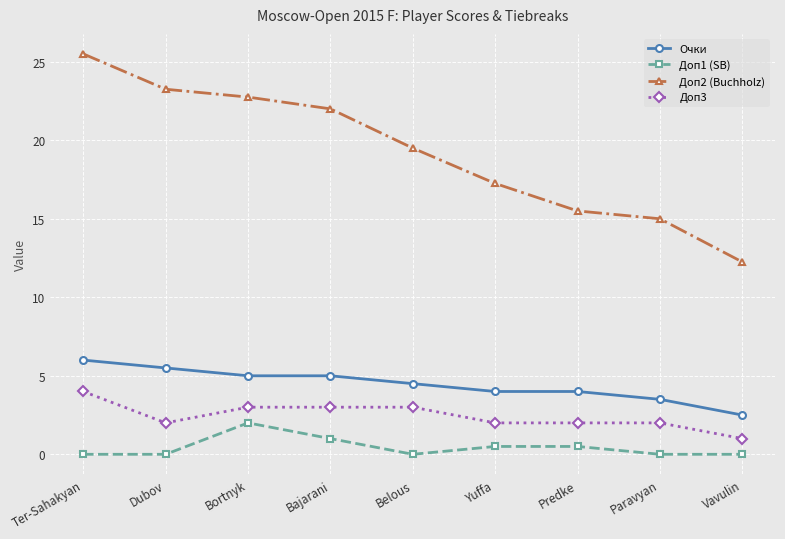

The Доп3 series shows 4.0 at Ter-Sahakyan. True or false?

True